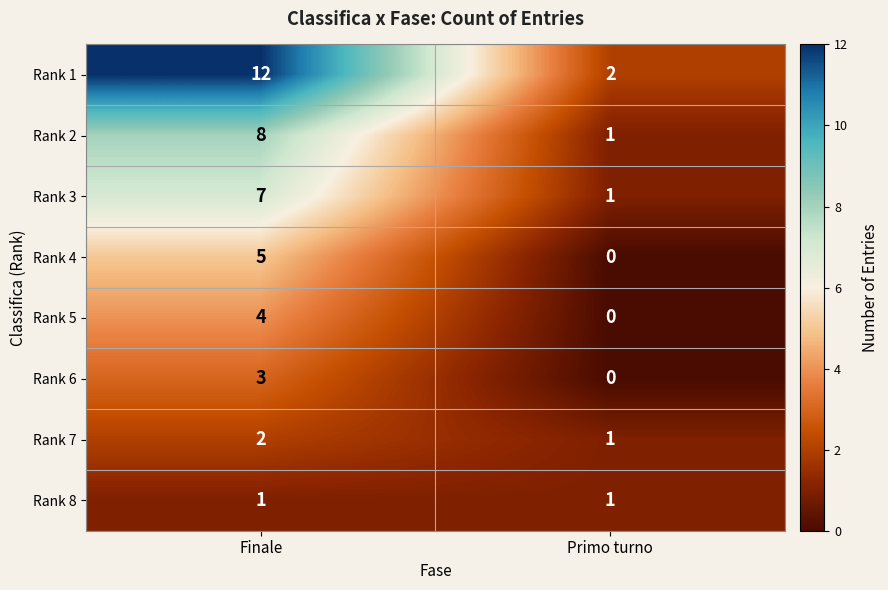

At which category is the sum across all series the highest?

Finale